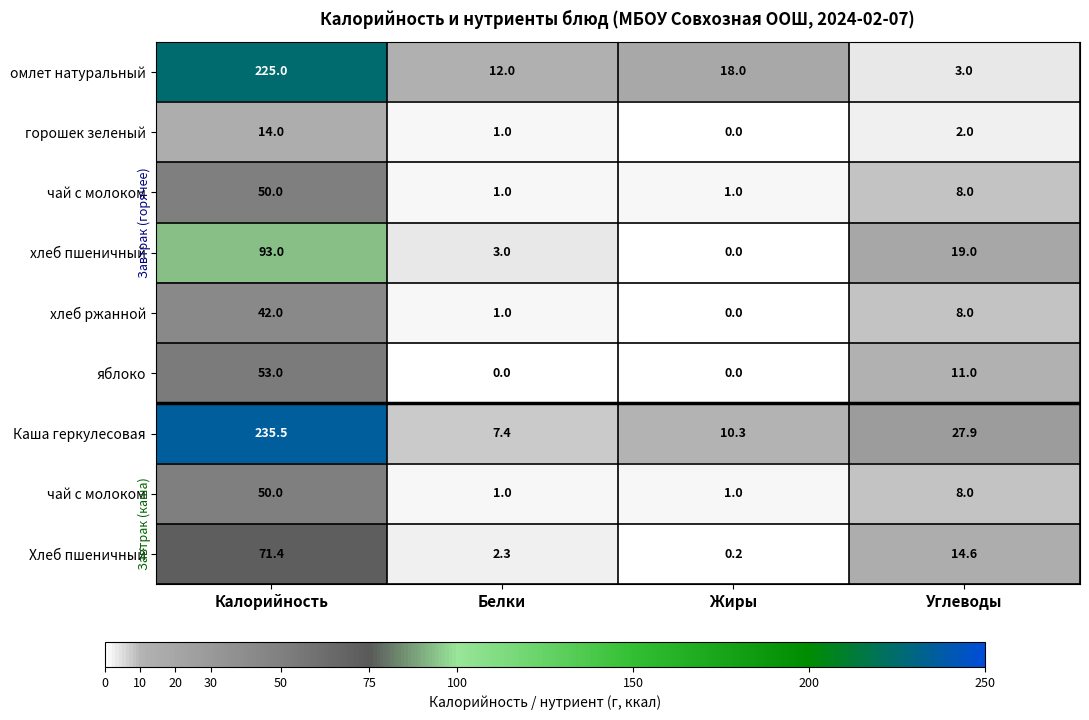

At which category is the sum across all series the highest?

Калорийность